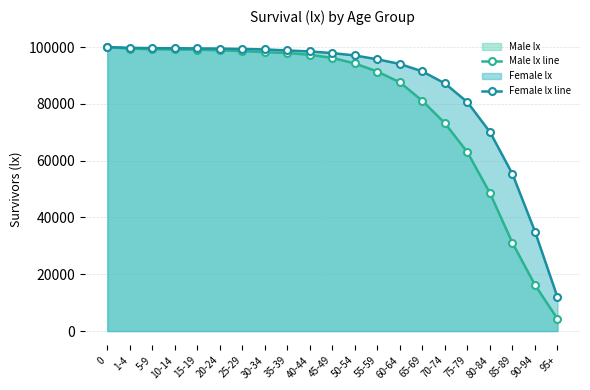

What is the sum of all Male lx line values?

1674414